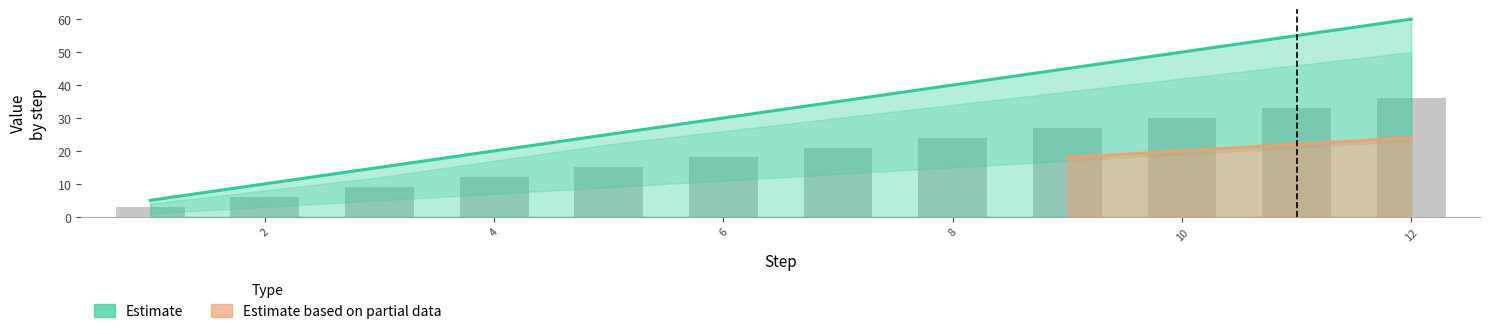

At which label does ×2 table first exceed 14?

8